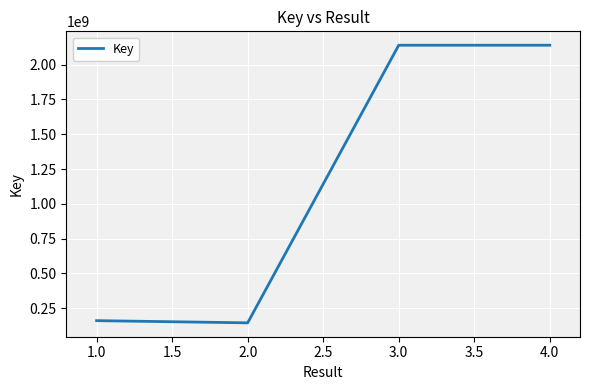

How many series are shown in this chart?

1